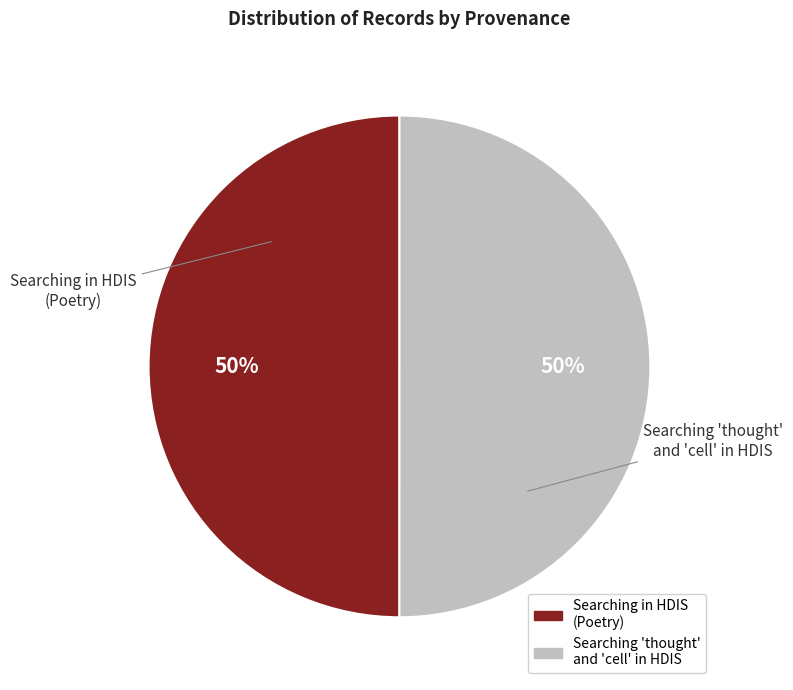

How many segments does this pie chart have?

2